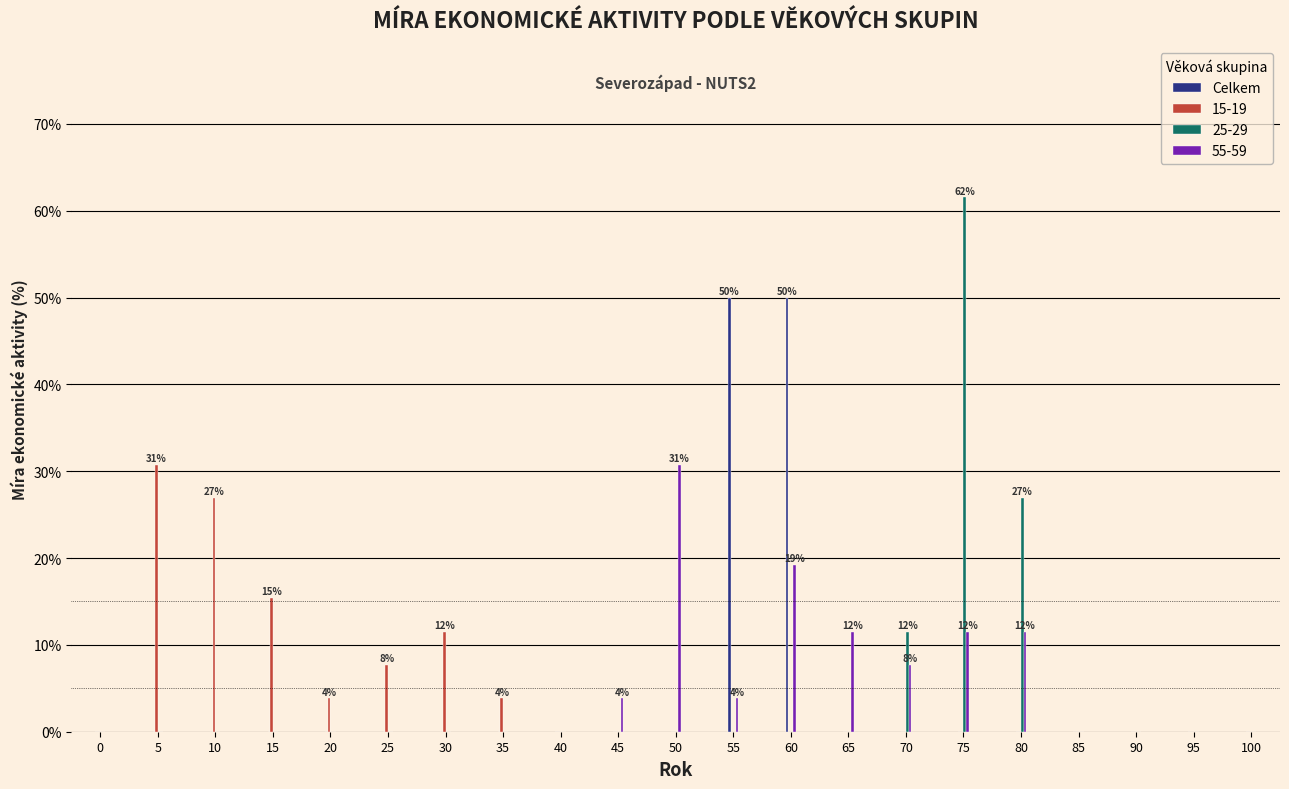

Which series changed the most between 20 and 70?

25-29